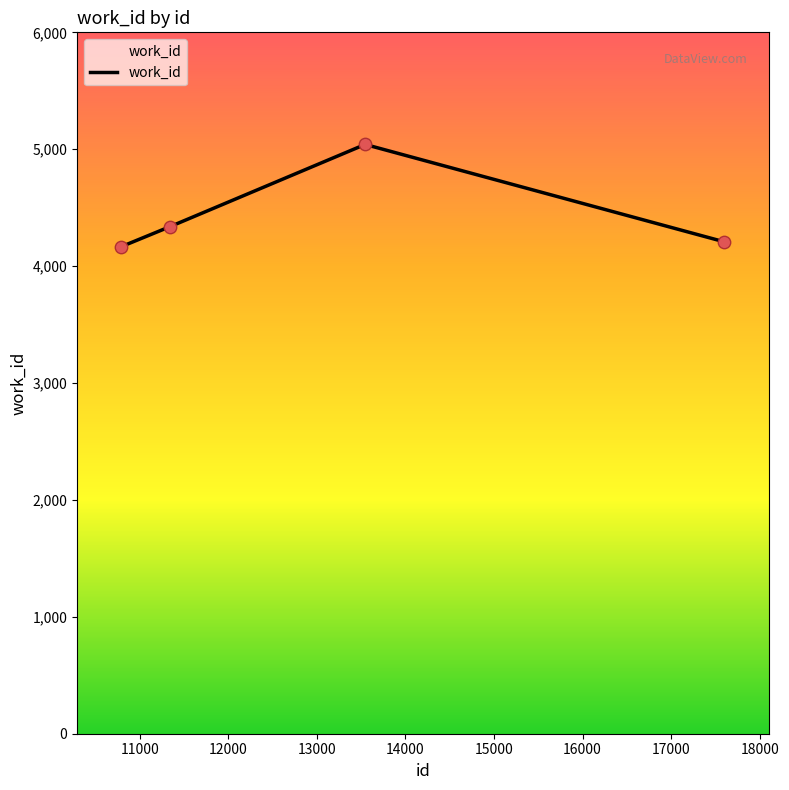

What is the difference between the maximum and minimum values?

874